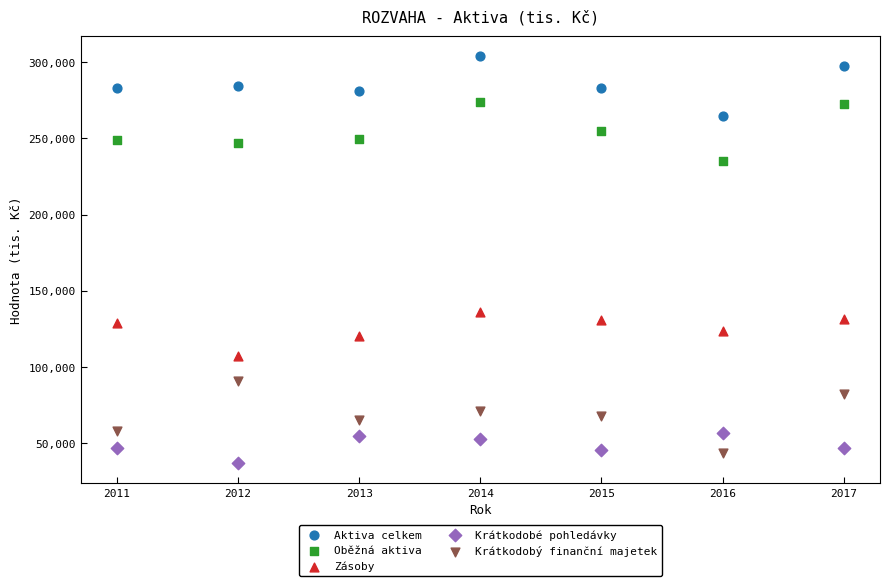

Across all series, what Y value is closest to 170575?

135900